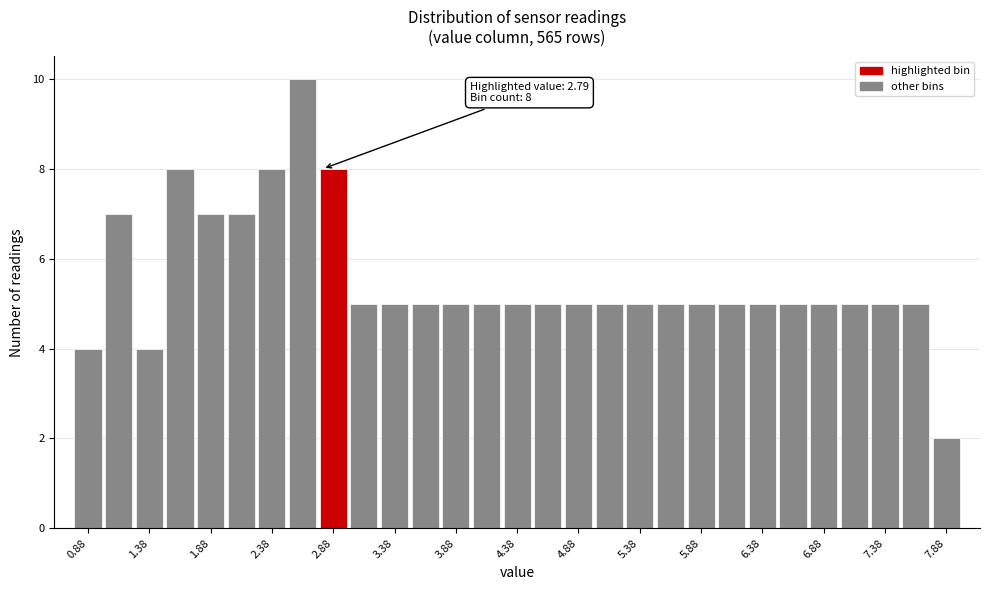

Which range on the x-axis has the tallest bar?

2.50 to 2.75